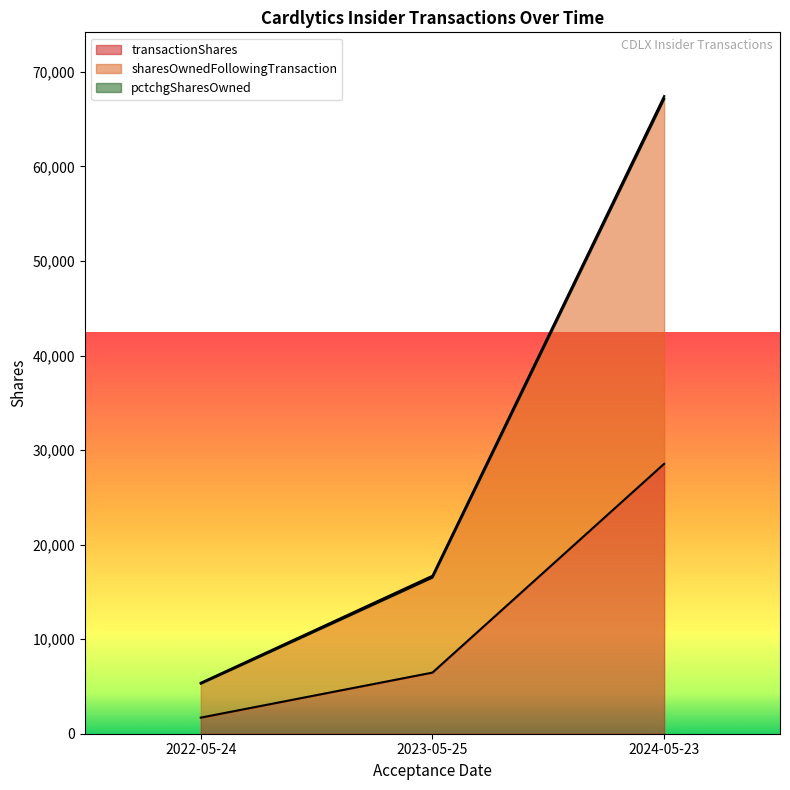

At 2024-05-23, list the series in order from largest to smallest.

sharesOwnedFollowingTransaction, transactionShares